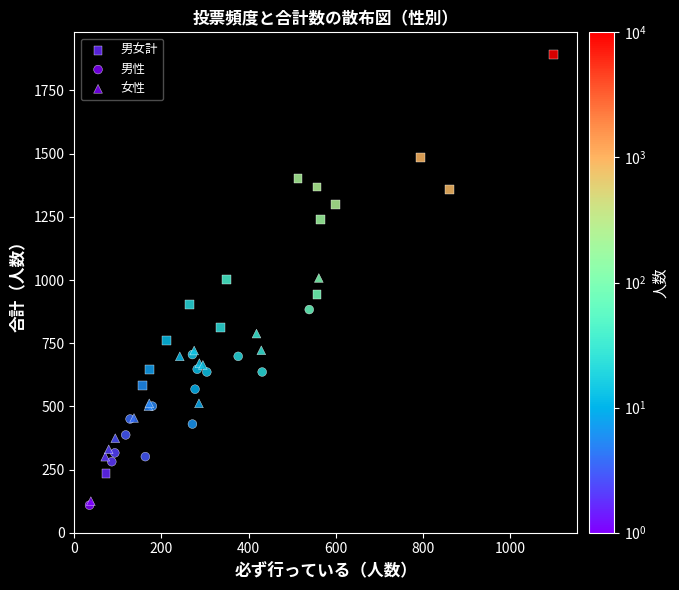

Which series has the largest Y range (max minus min)?

男女計